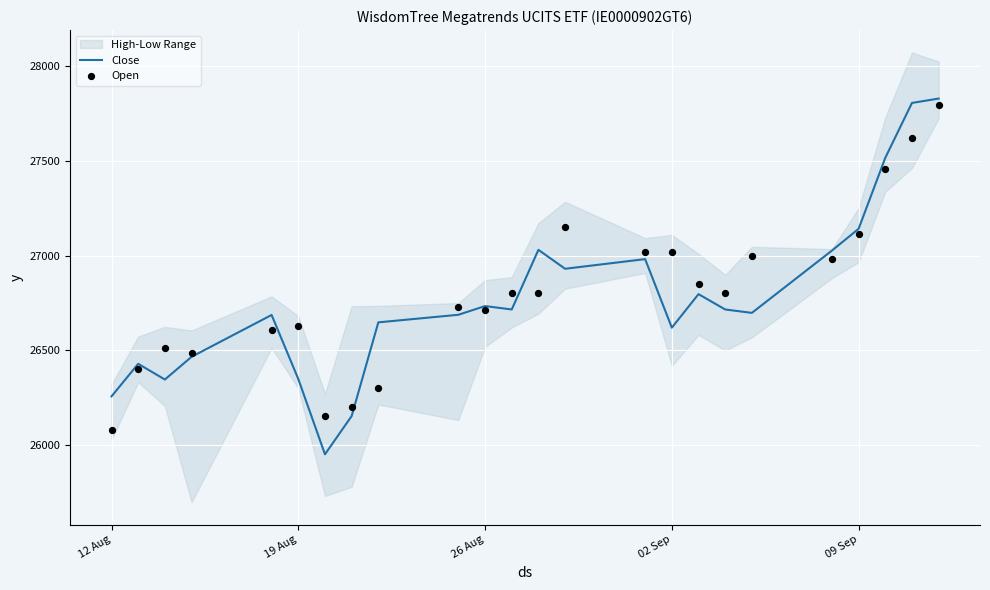

Which series has the largest total across all categories?

Open